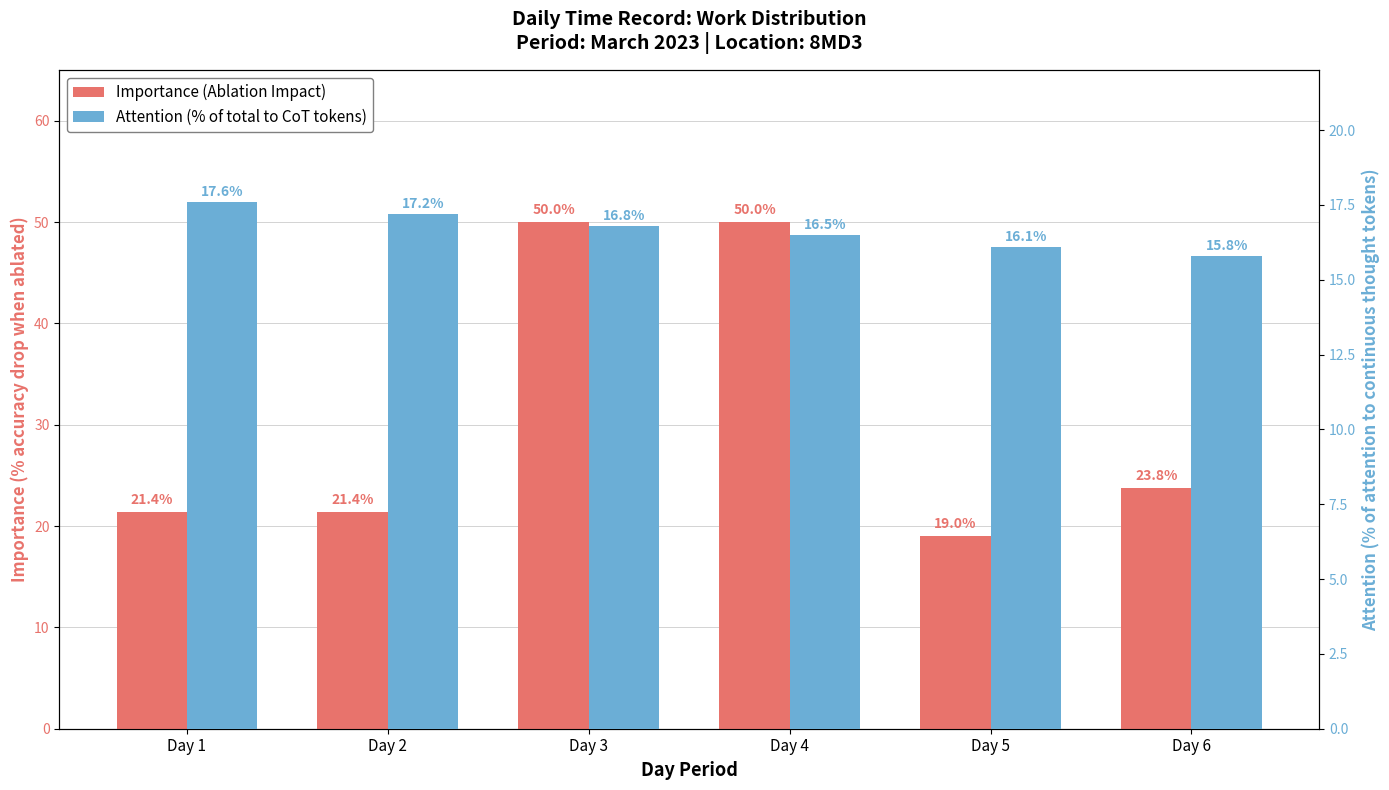

What is the maximum value for Attention (% of total to CoT tokens)?

17.6